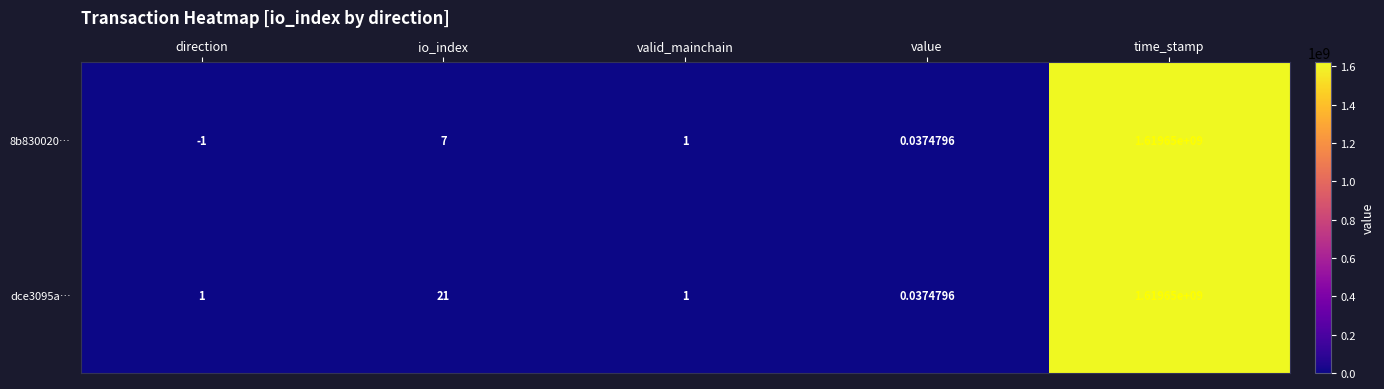

Between io_index and value, which series saw the biggest shift?

dce3095a…